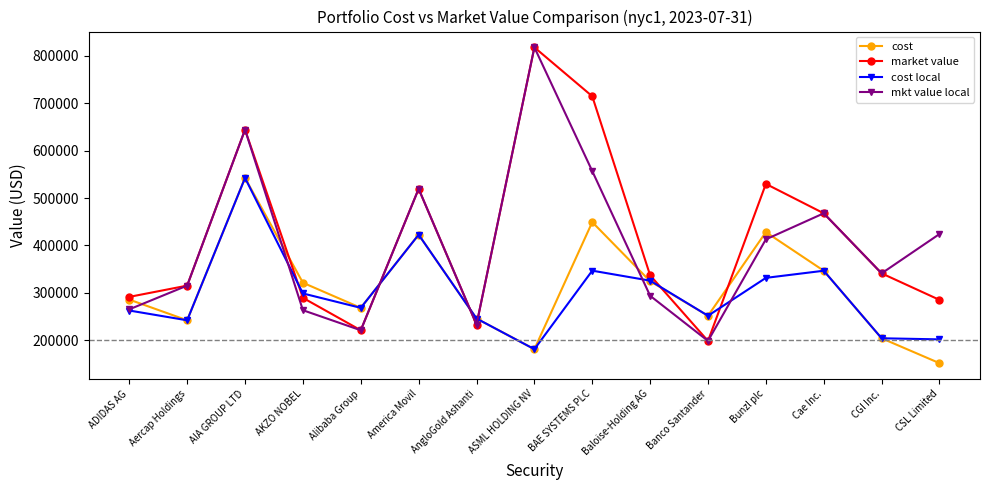

Which series ends up on top after the final intersection of cost and cost local?

cost local